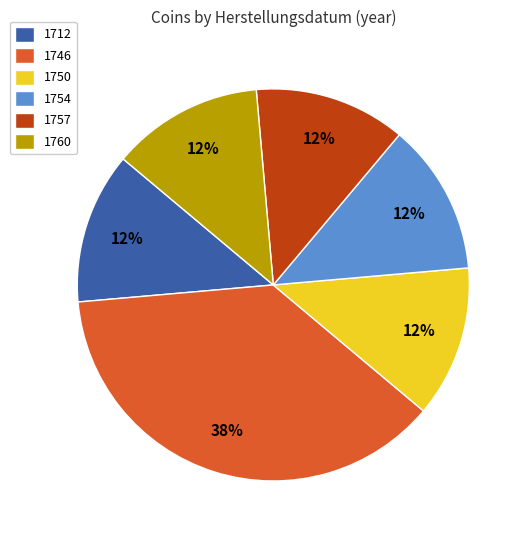

What percentage is the 1757 slice, to the nearest percent?

13%